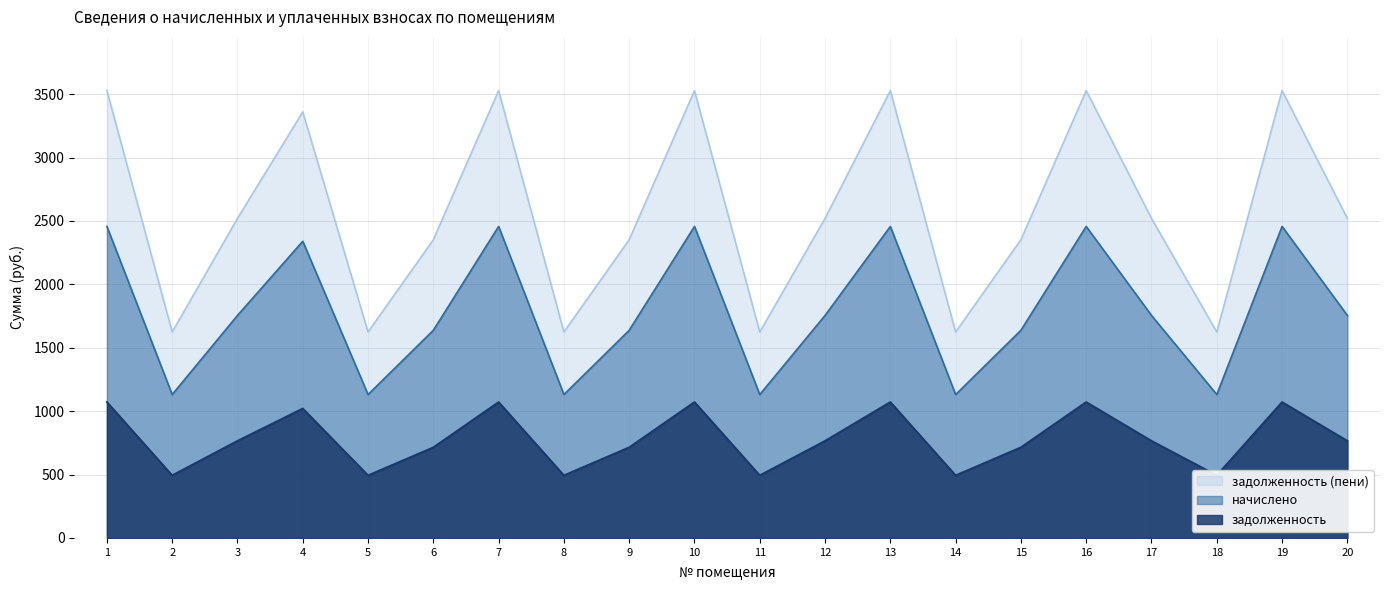

What is the minimum value for начислено?

1131.0